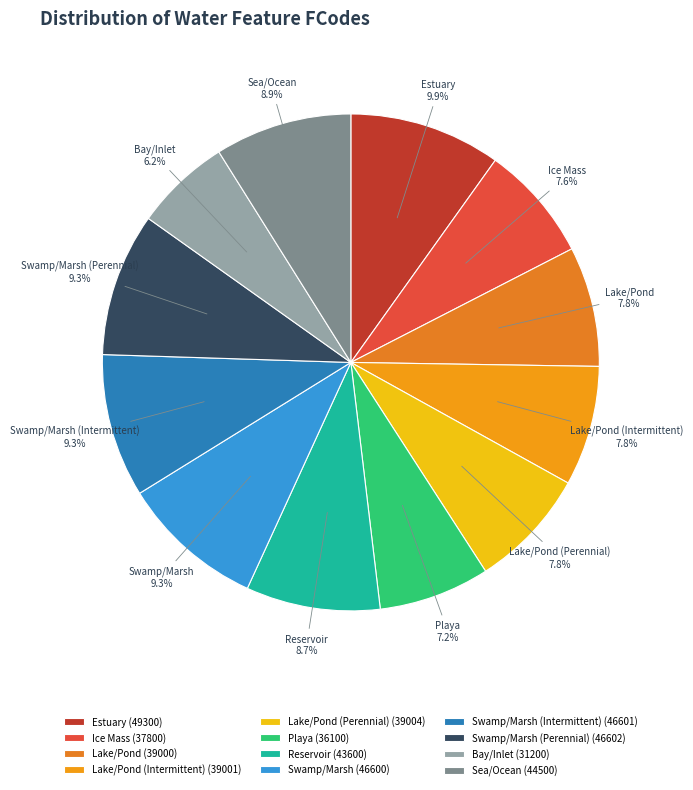

Which has a higher value, Swamp/Marsh (Perennial) or Lake/Pond (Perennial)?

Swamp/Marsh (Perennial)